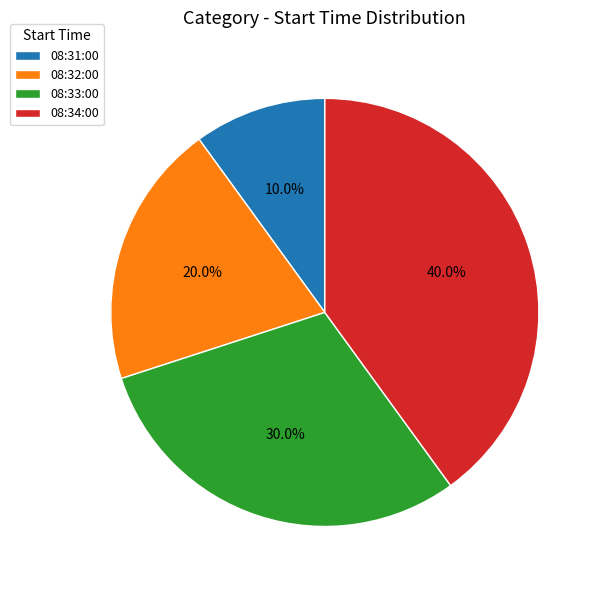

How many segments does this pie chart have?

4